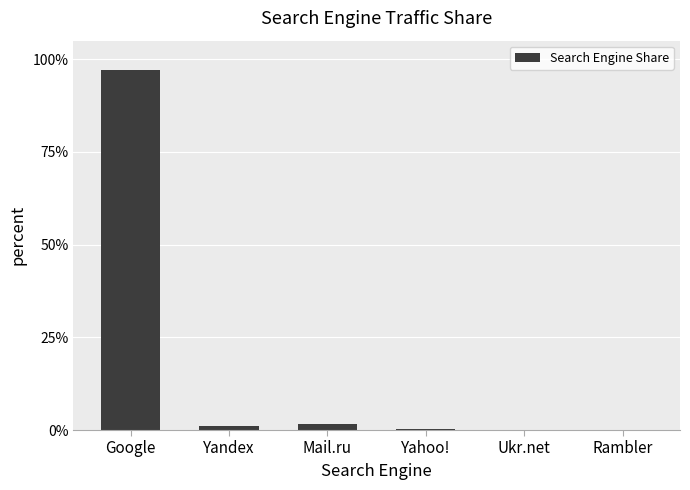

The value at Mail.ru is 0.0. True or false?

False